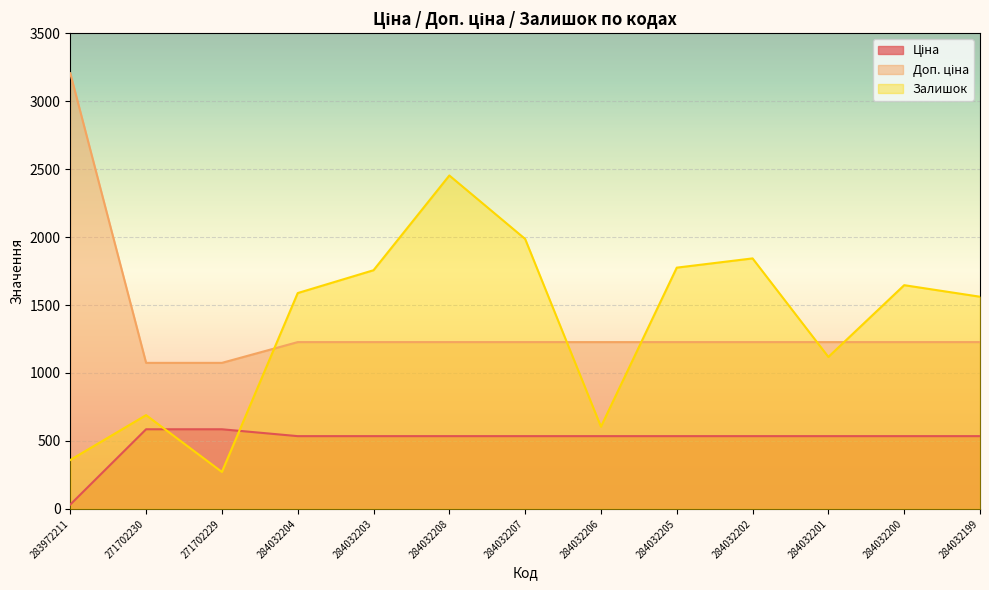

What is the difference between the highest and lowest values at 284032199?

1025.6